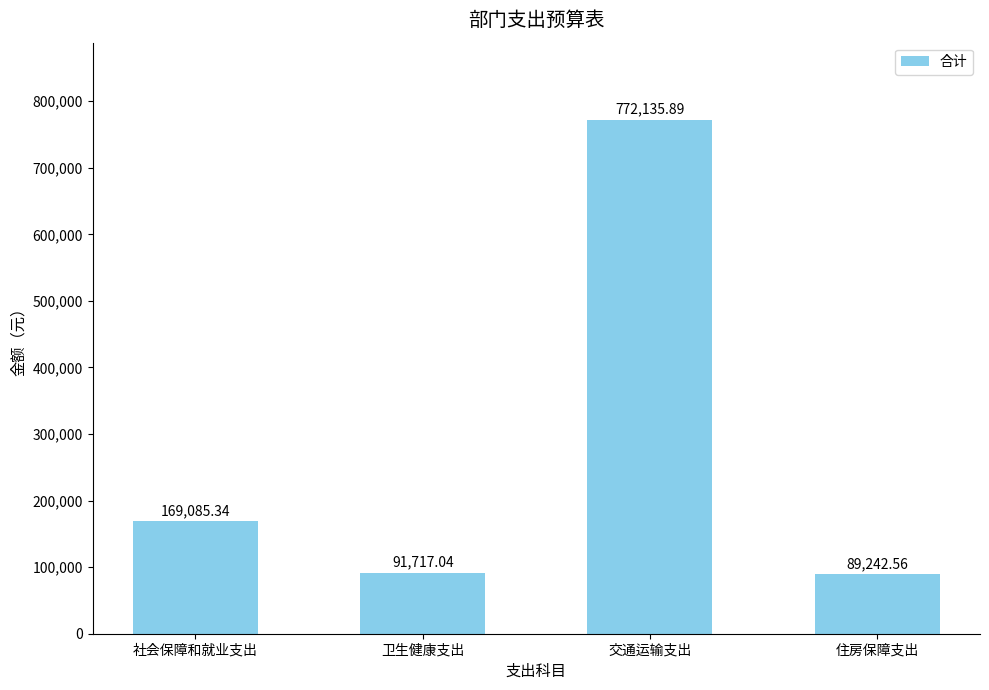

What position from the right is 交通运输支出?

2